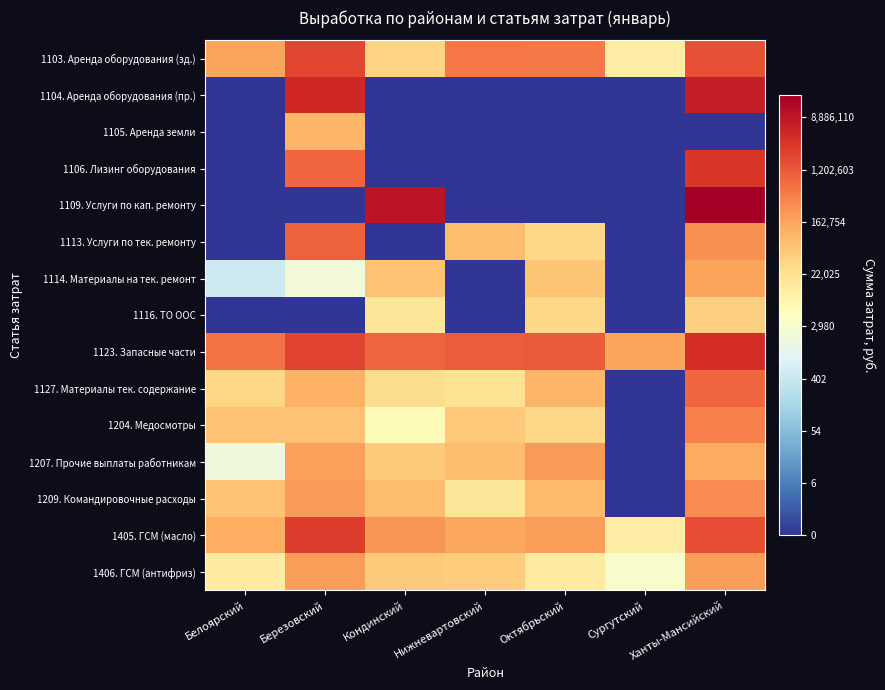

List the series in order of their peak value, lowest first.

1116. ТО ООС, 1105. Аренда земли, 1114. Материалы на тек. ремонт, 1406. ГСМ (антифриз), 1207. Прочие выплаты работникам, 1209. Командировочные расходы, 1204. Медосмотры, 1127. Материалы тек. содержание, 1113. Услуги по тек. ремонту, 1103. Аренда оборудования (зд.), 1405. ГСМ (масло), 1106. Лизинг оборудования, 1123. Запасные части, 1104. Аренда оборудования (пр.), 1109. Услуги по кап. ремонту